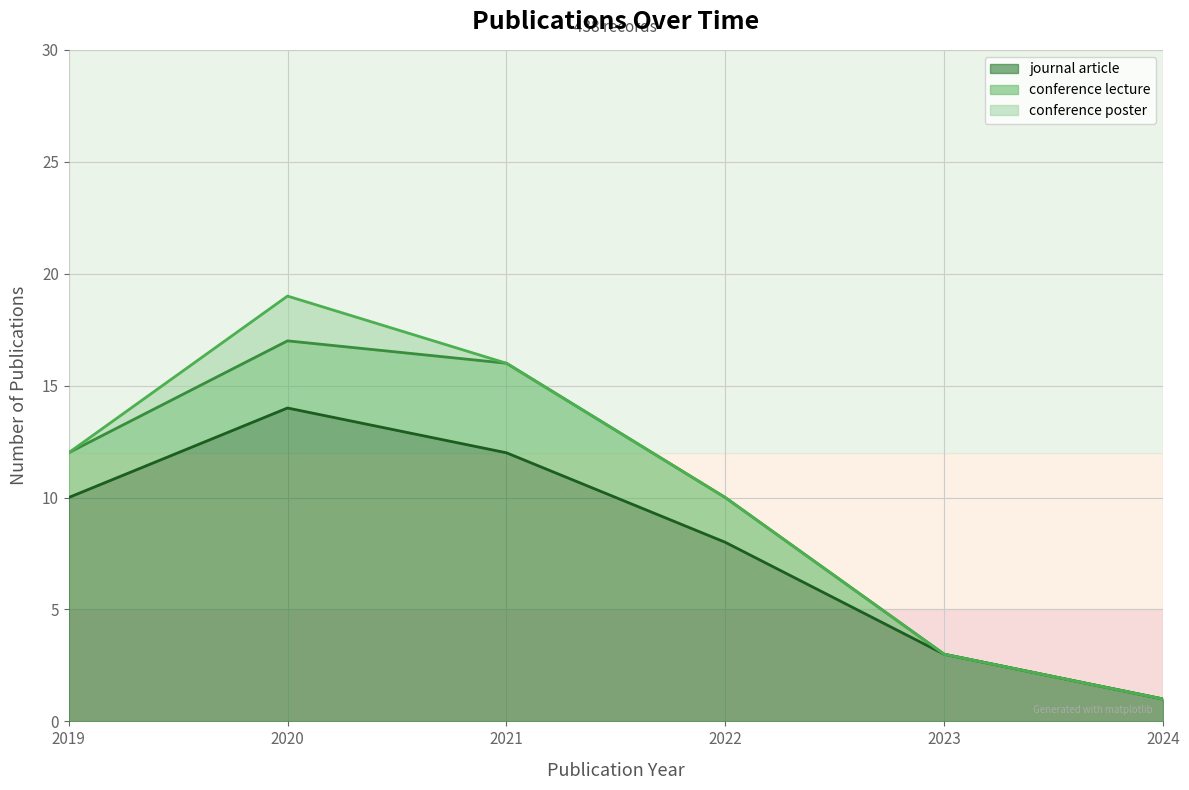

What is the total value across all series at 2020?

19